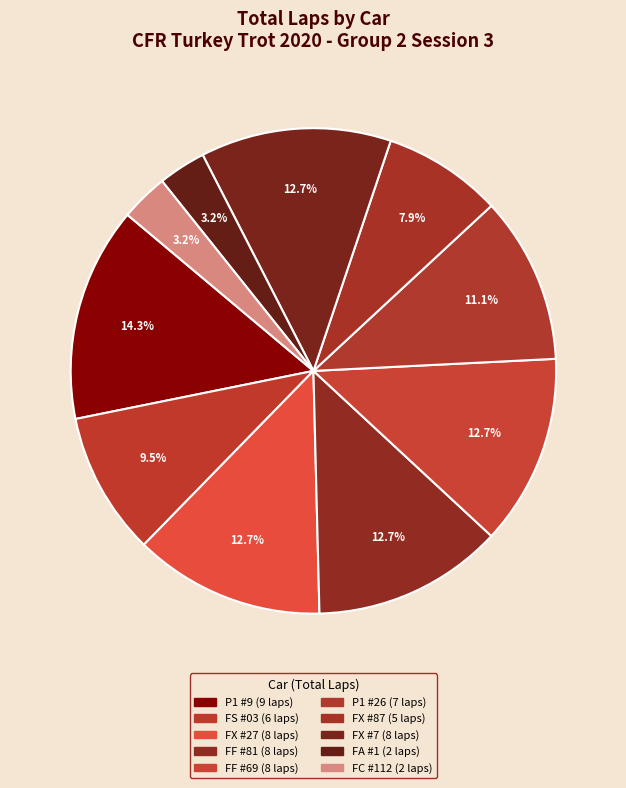

How many segments does this pie chart have?

10